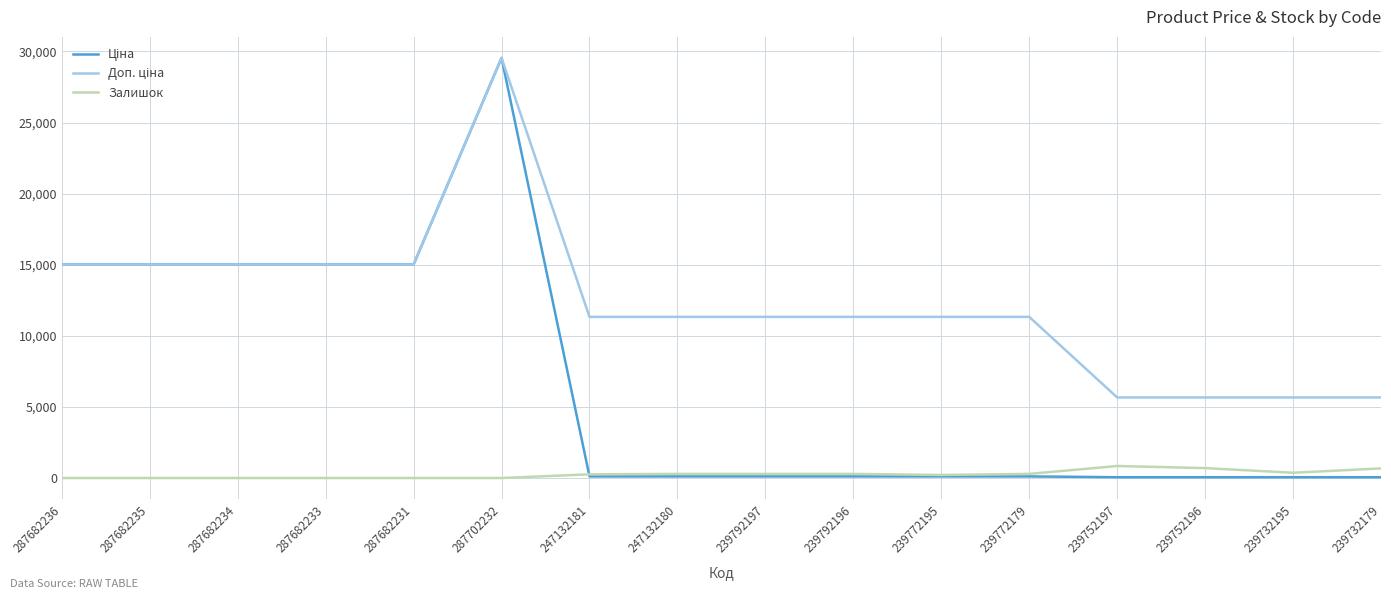

What is the difference between the highest and lowest values at 287682234?

15019.2